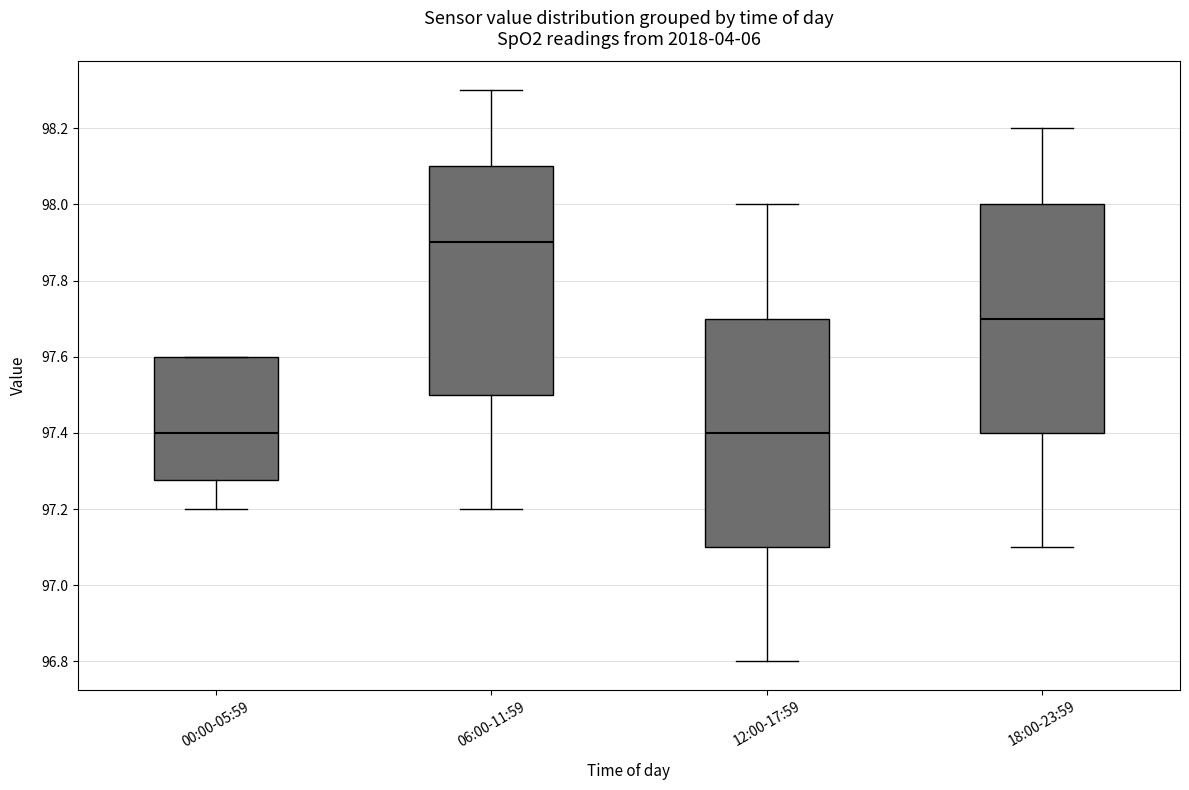

Reading left to right, read every box against the y-axis: the position of its median line, the range the box covers, and the ends of its whiskers. The values are not printed on the chart, so give them approximately, as read against the axis.

00:00-05:59: median 97.40, box 97.28 to 97.60, whiskers 97.20 to 97.60
06:00-11:59: median 97.90, box 97.50 to 98.10, whiskers 97.20 to 98.30
12:00-17:59: median 97.40, box 97.10 to 97.70, whiskers 96.80 to 98.00
18:00-23:59: median 97.70, box 97.40 to 98.00, whiskers 97.10 to 98.20